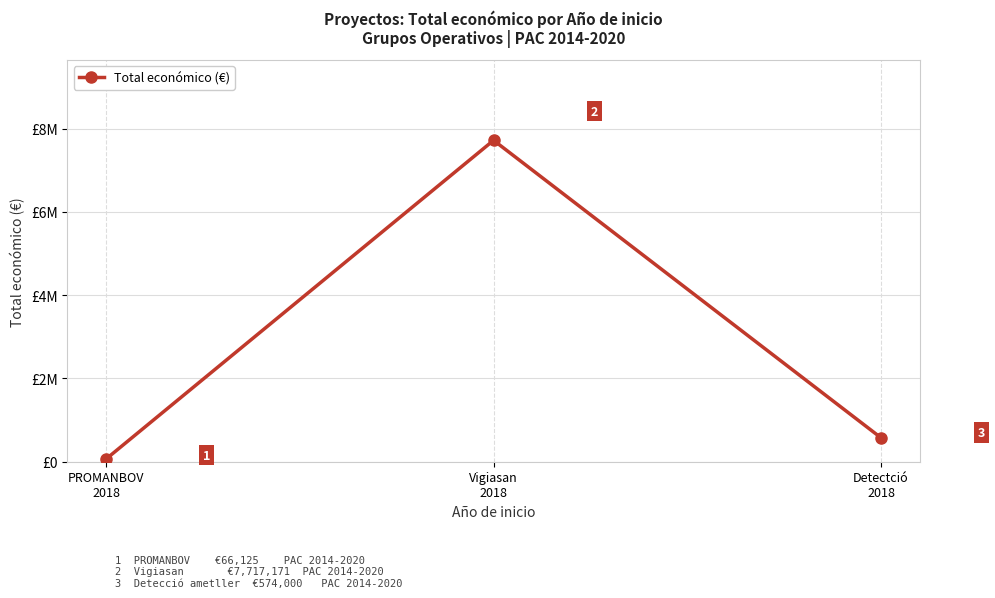

What value does the data have at PROMANBOV
2018, to the nearest 100?

66100